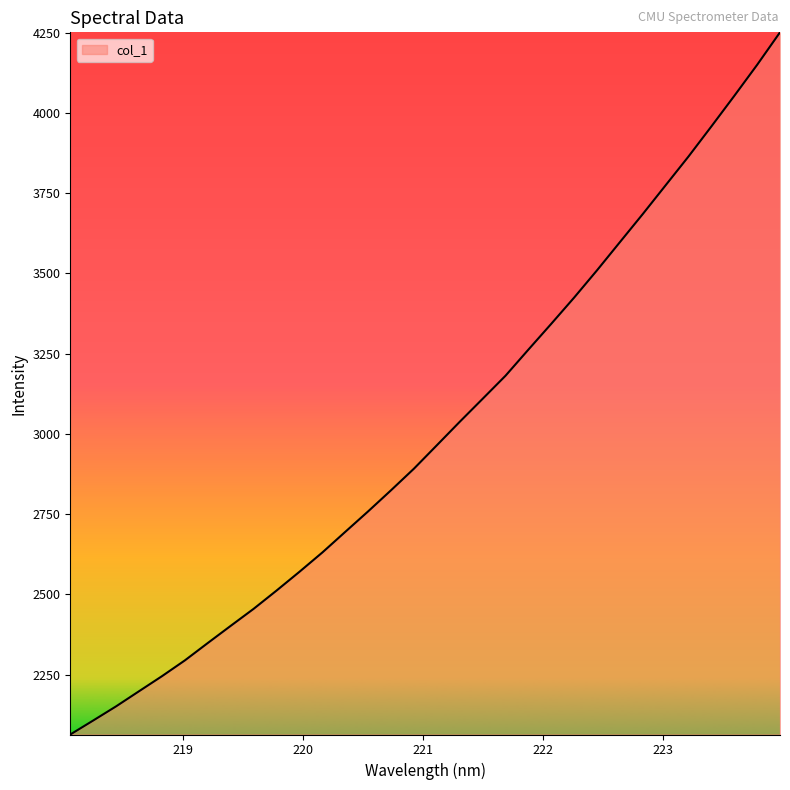

What is the difference between the maximum and minimum values?

2187.4